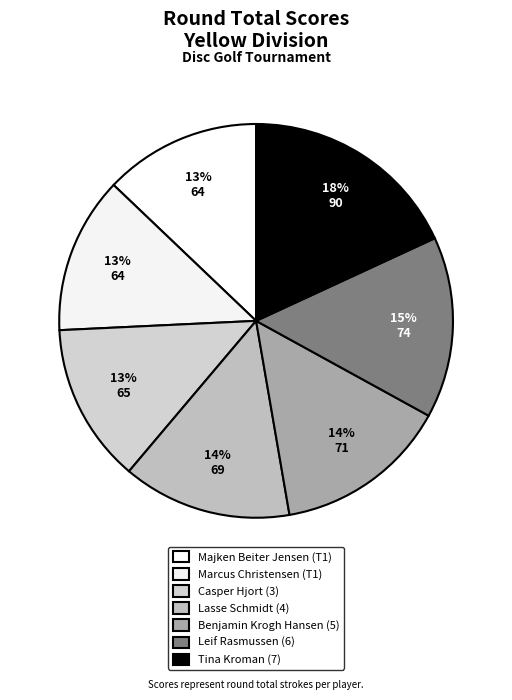

Count the number of slices in the pie.

7